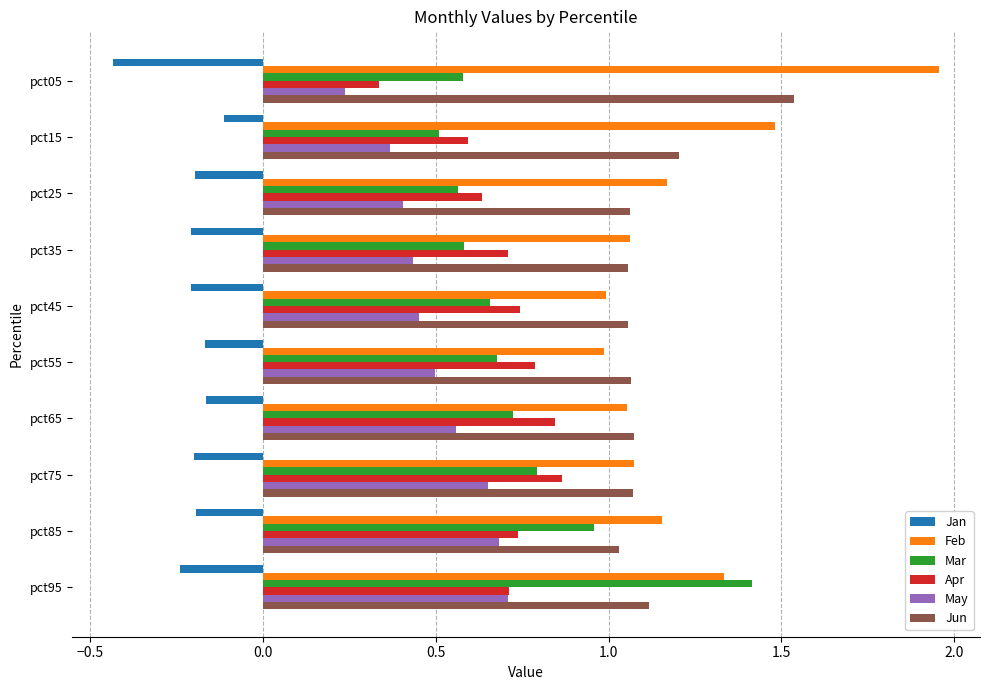

Between pct15 and pct95, which series saw the biggest shift?

Mar